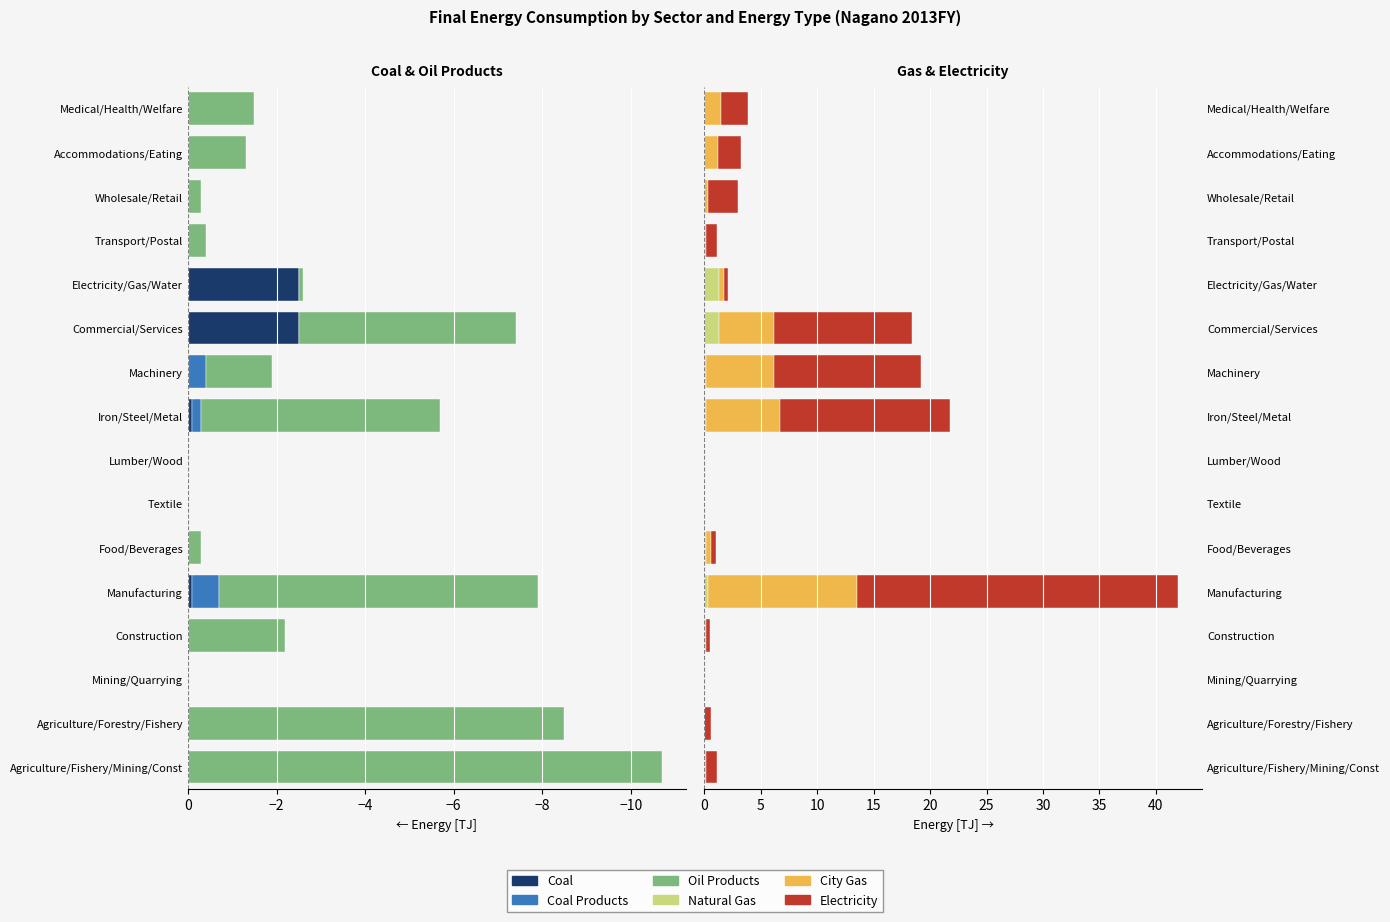

What is the difference between the maximum and minimum values in the Oil Products series?

10.7